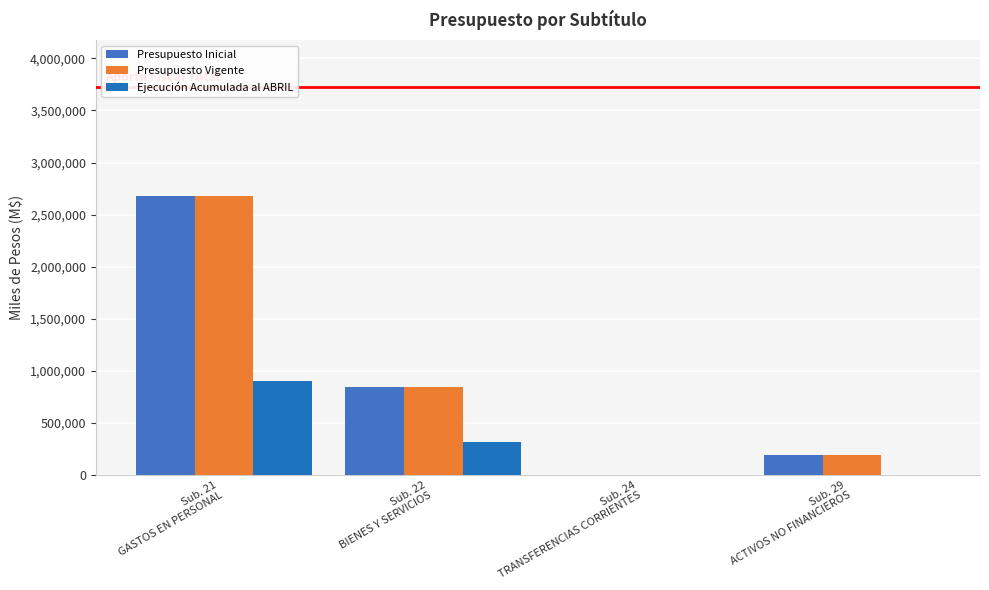

What is the total value across all series at Sub. 24
TRANSFERENCIAS CORRIENTES?

11738